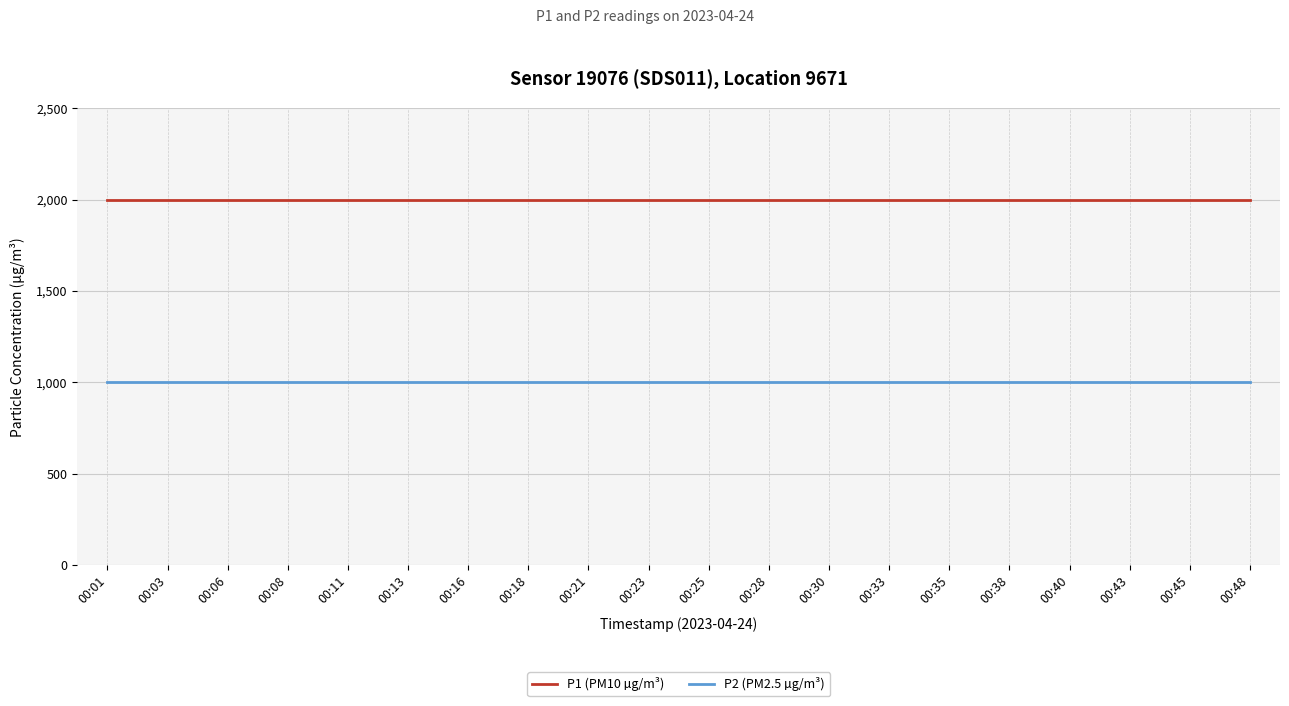

What is the difference between the highest and lowest values at 00:40?

1000.0